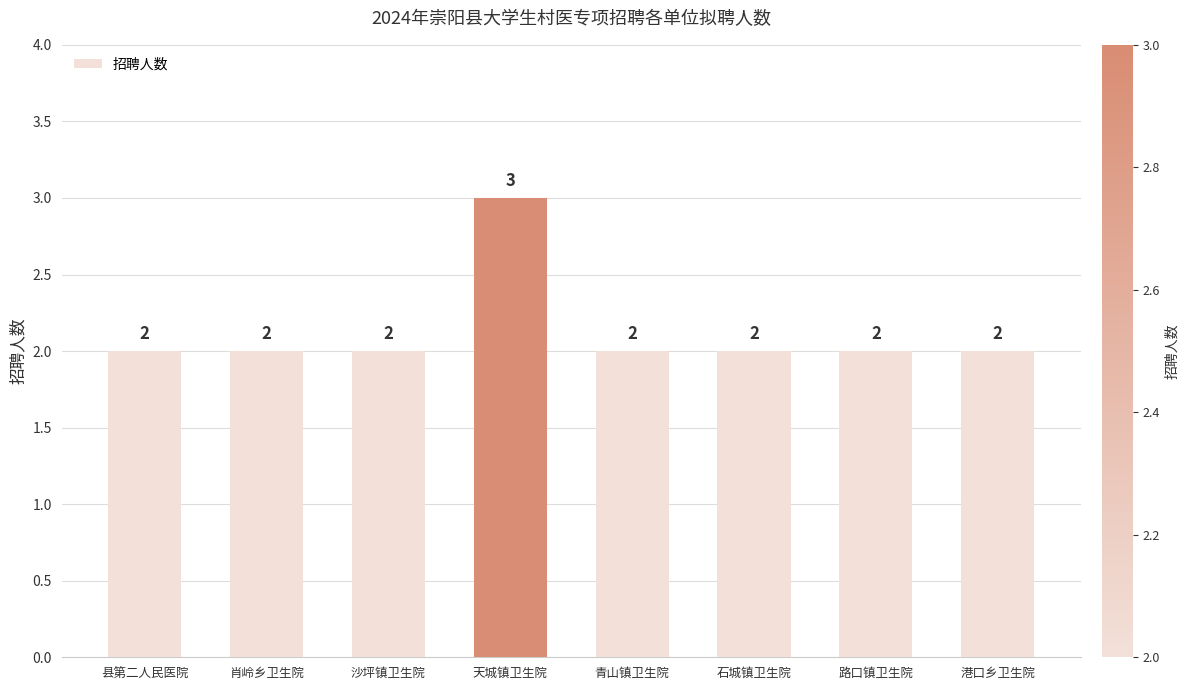

What is the sum of all values?

17